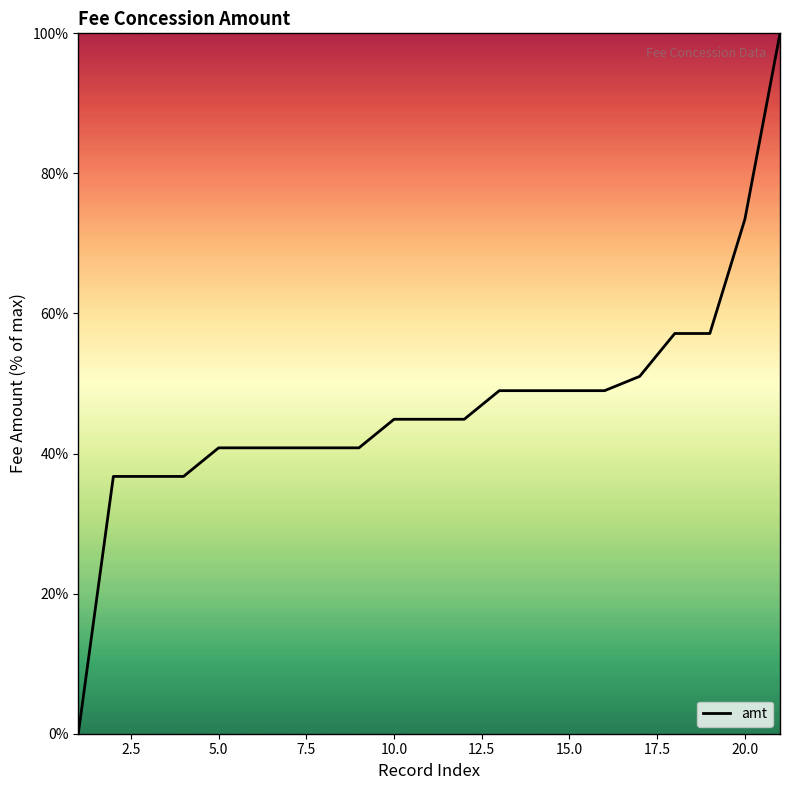

What is the difference between the maximum and minimum values?

100.0